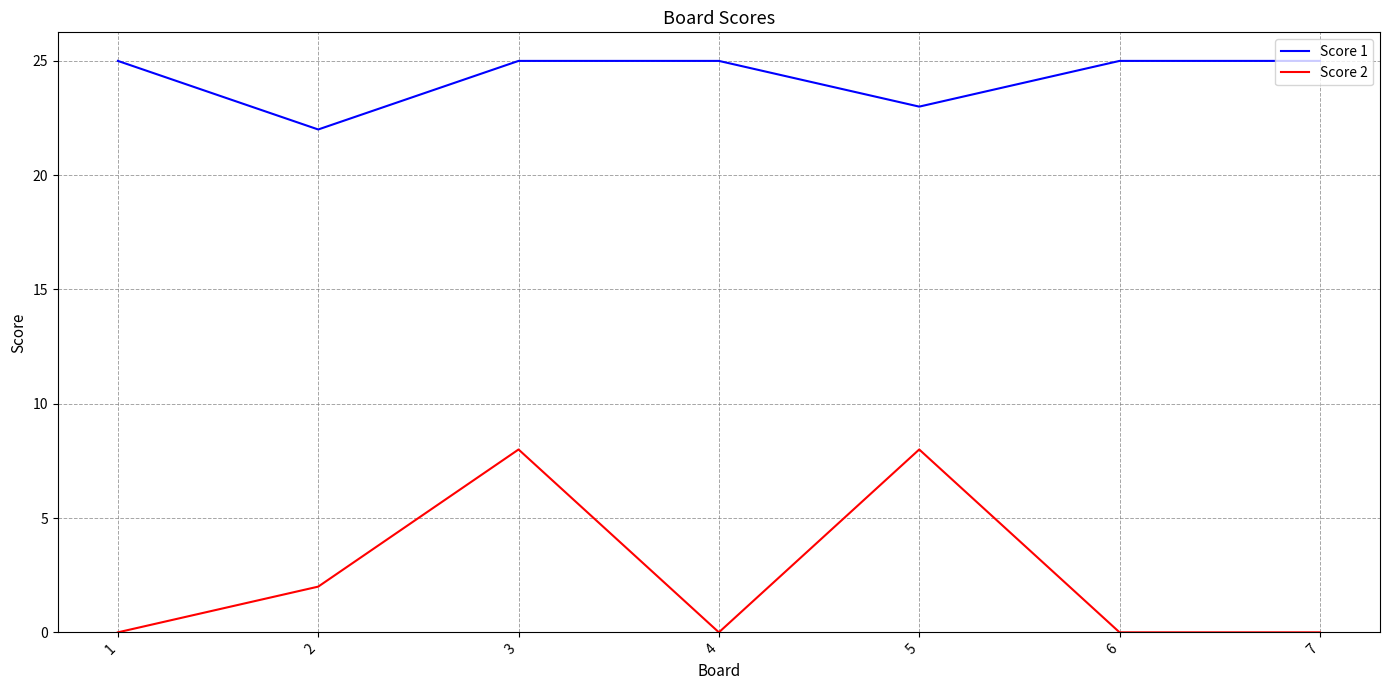

True or false: Score 1 and Score 2 intersect in this chart.

False